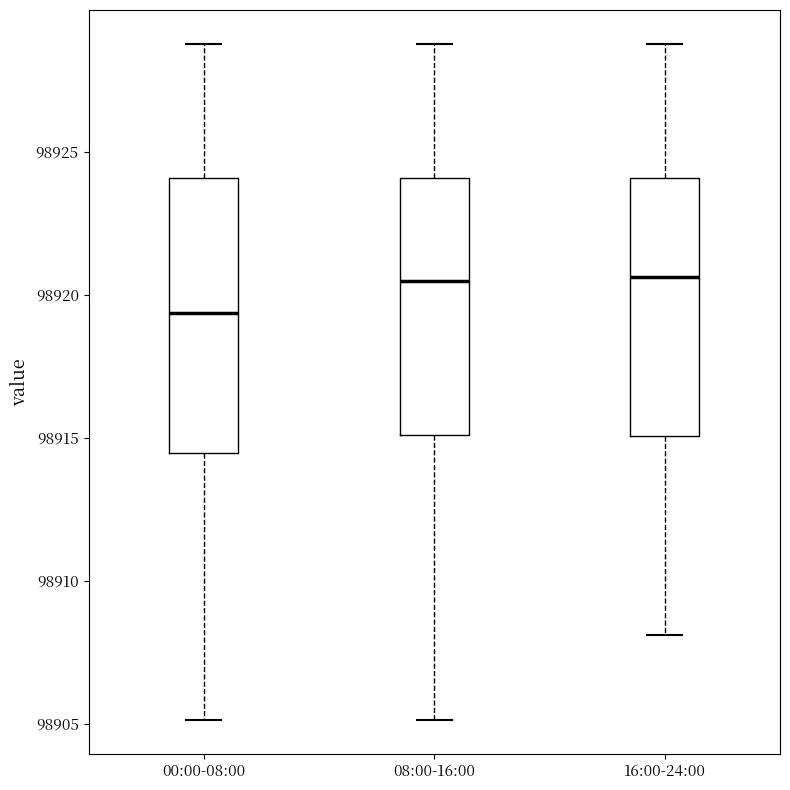

Comparing the boxes themselves (not the whiskers), which one is the tallest?

00:00-08:00